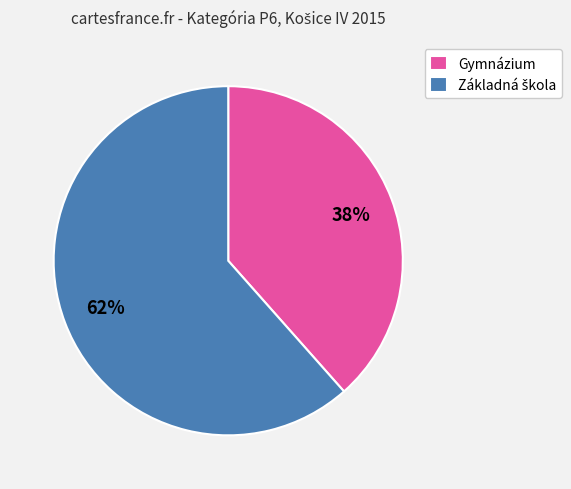

To the nearest percent, what is the average slice percentage?

50%